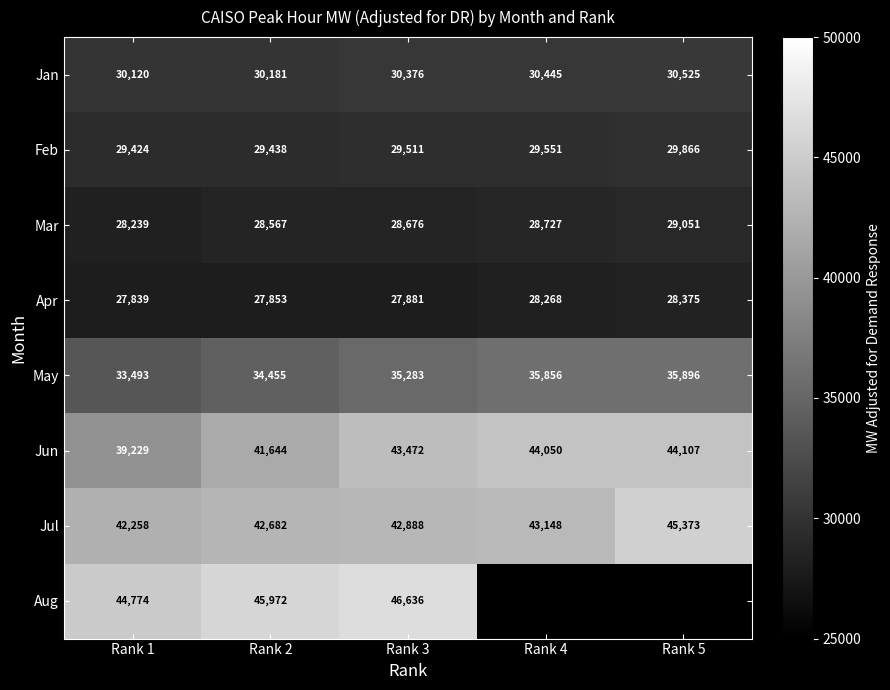

Rank the series at Rank 1 from highest to lowest value.

Aug, Jul, Jun, May, Jan, Feb, Mar, Apr